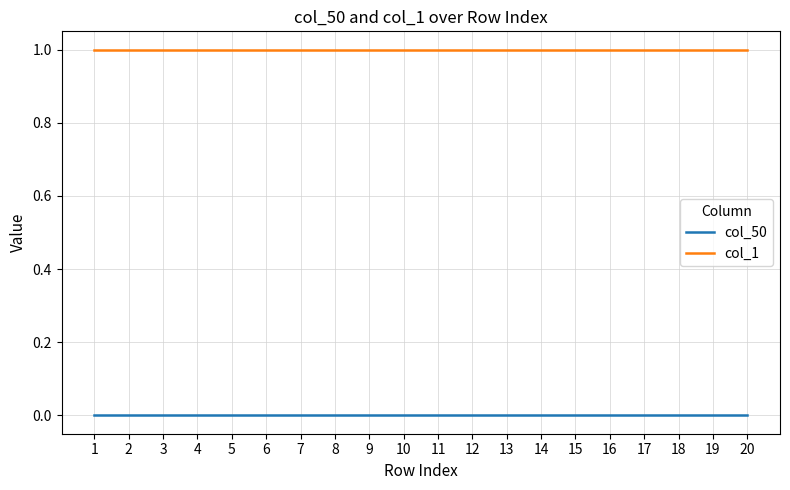

What are all the series names shown in the legend?

col_50, col_1